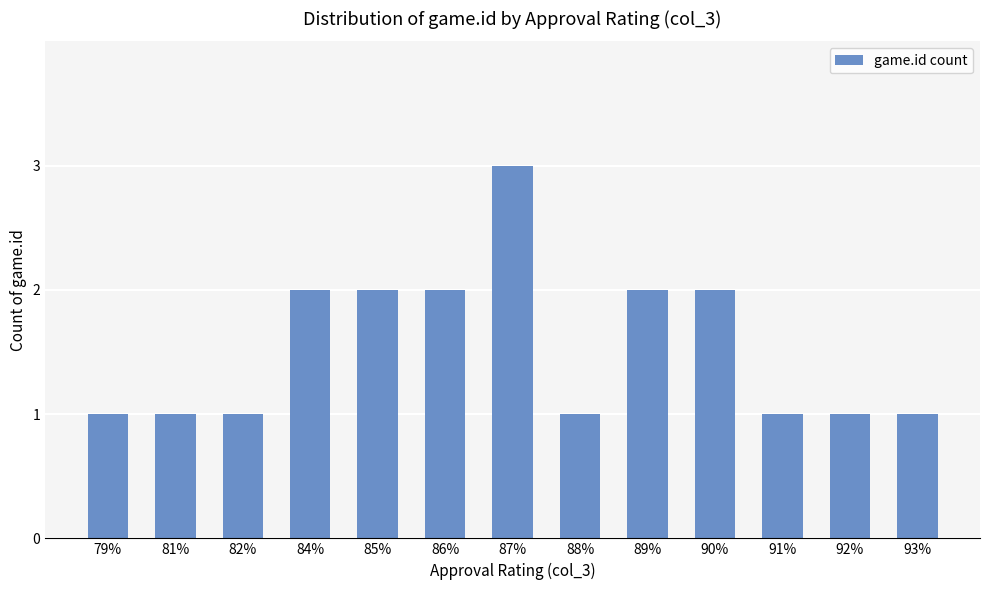

What is the label of the 3rd bar from the left?

82%